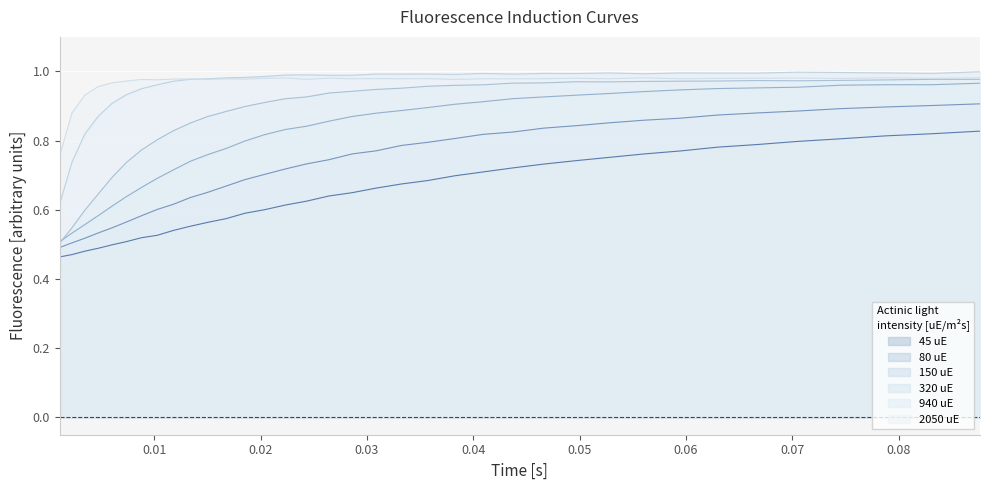

True or false: 80 uE and 45 uE intersect in this chart.

False